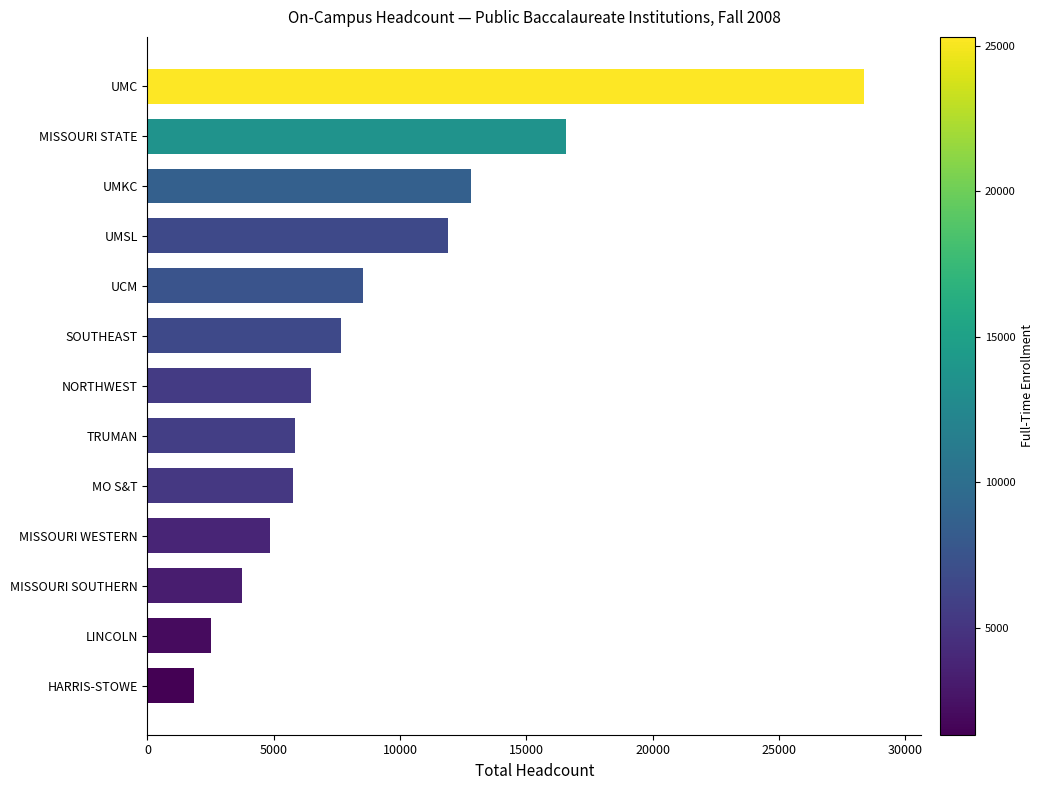

How many bars are there in total?

13